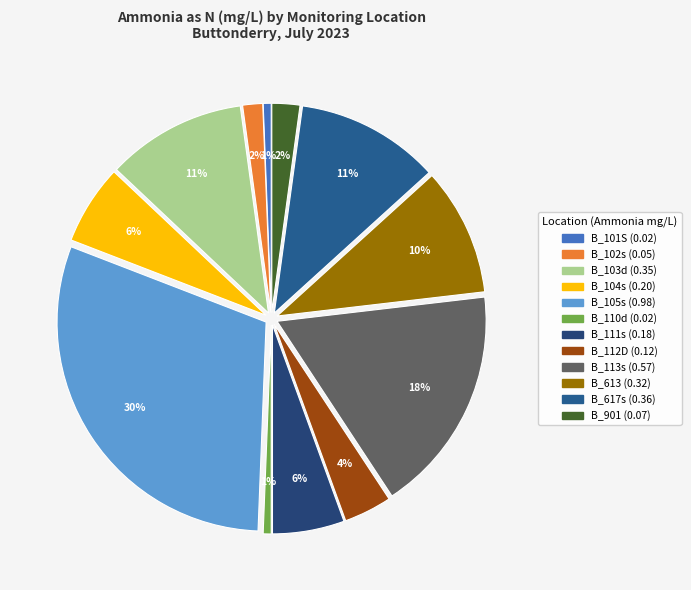

Count the number of slices in the pie.

12